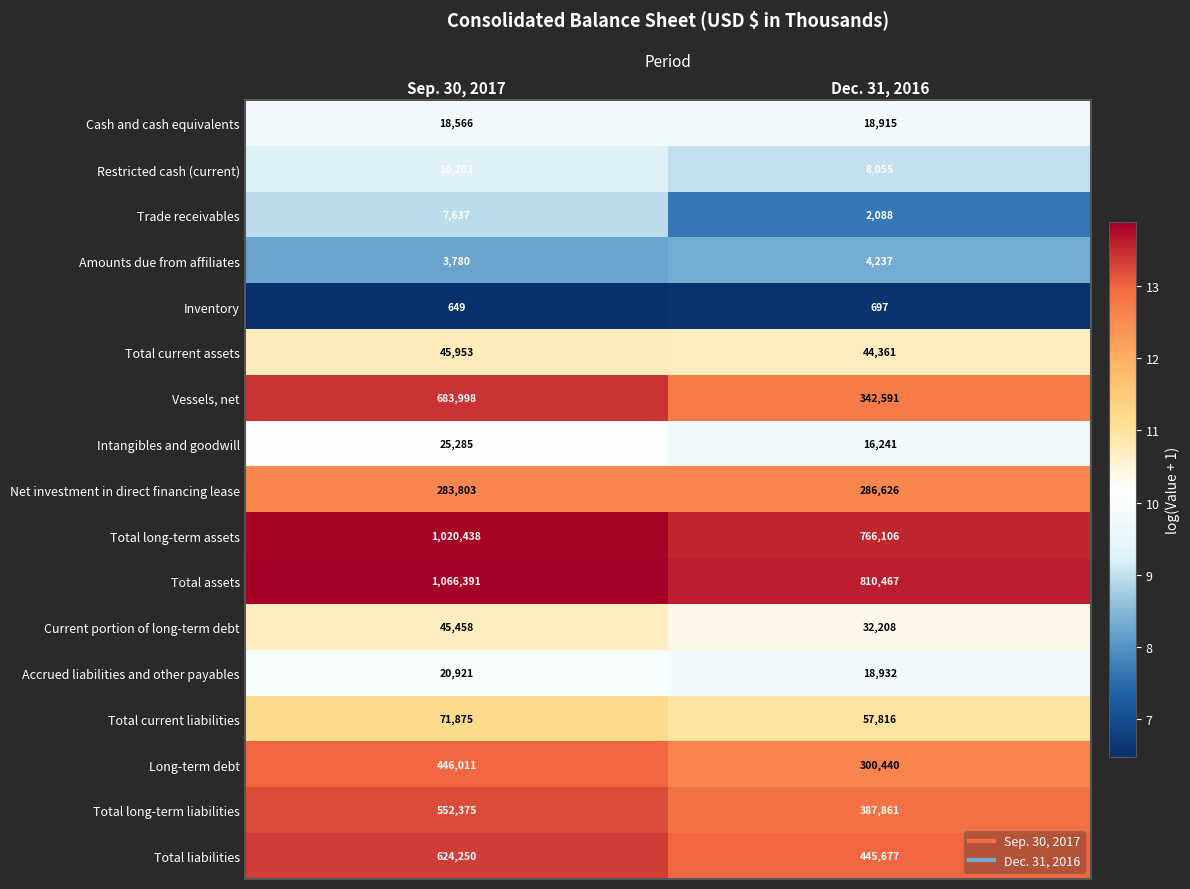

How many data points does each series have?

2